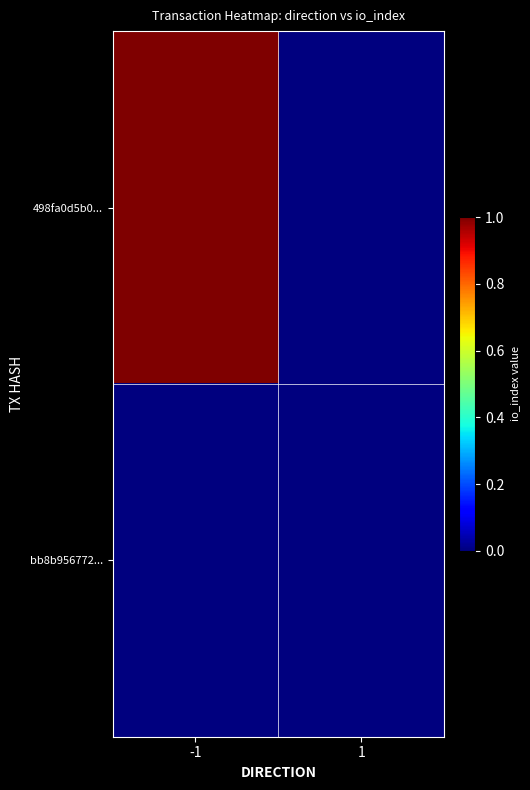

Reading right to left, transcribe all the data shown in this chart.

498fa0d5b0...: 1=0	-1=1
bb8b956772...: 1=0	-1=0